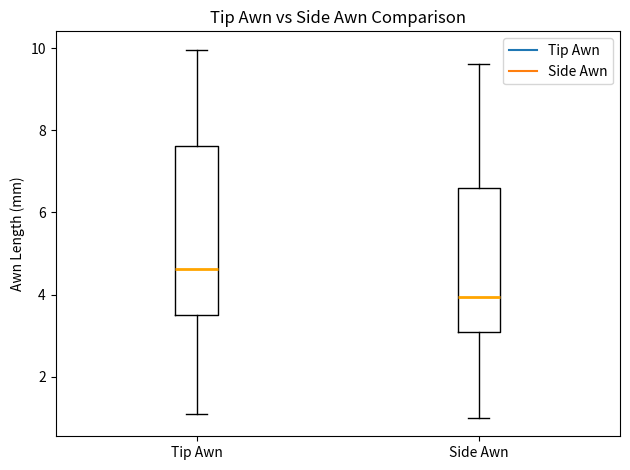

Reading left to right, read every box against the y-axis: the position of its median line, the range the box covers, and the ends of its whiskers. The values are not printed on the chart, so give them approximately, as read against the axis.

Tip Awn: median 4.6, box 3.6 to 7.6, whiskers 1.2 to 10.0
Side Awn: median 4.0, box 3.2 to 6.6, whiskers 1.0 to 9.6